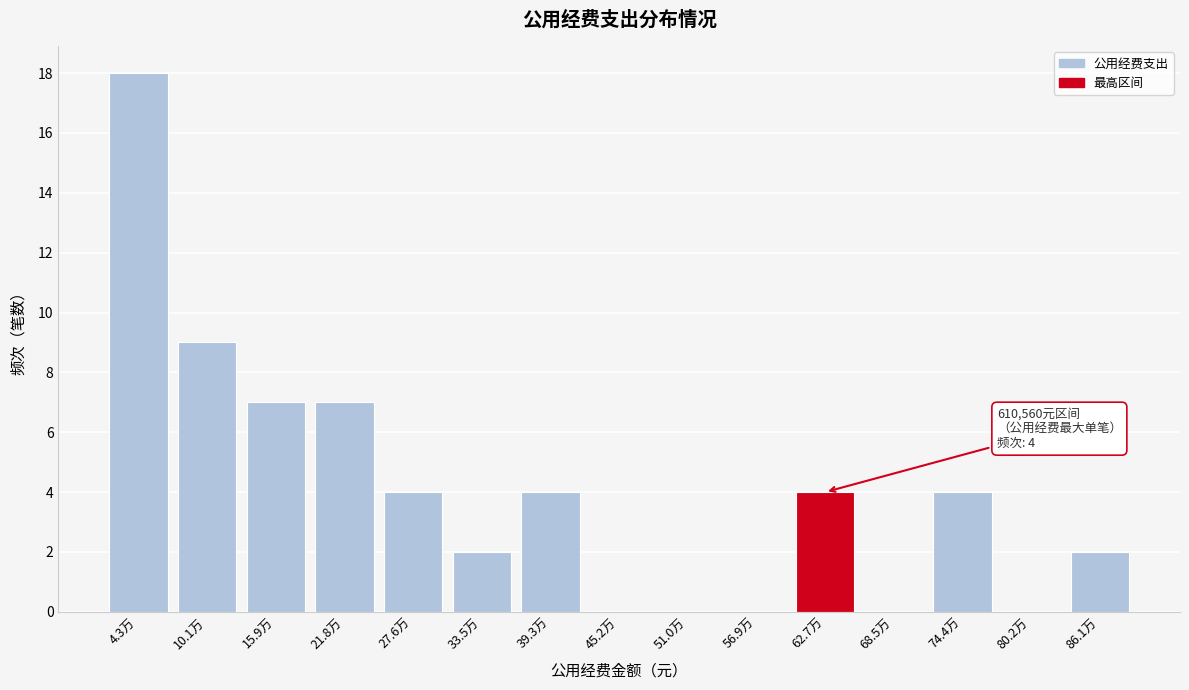

Reading left to right, extract all data points from this chart.

4.3万=18	10.1万=9	15.9万=7	21.8万=7	27.6万=4	33.5万=2	39.3万=4	45.2万=0	51.0万=0	56.9万=0	62.7万=4	68.5万=0	74.4万=4	80.2万=0	86.1万=2